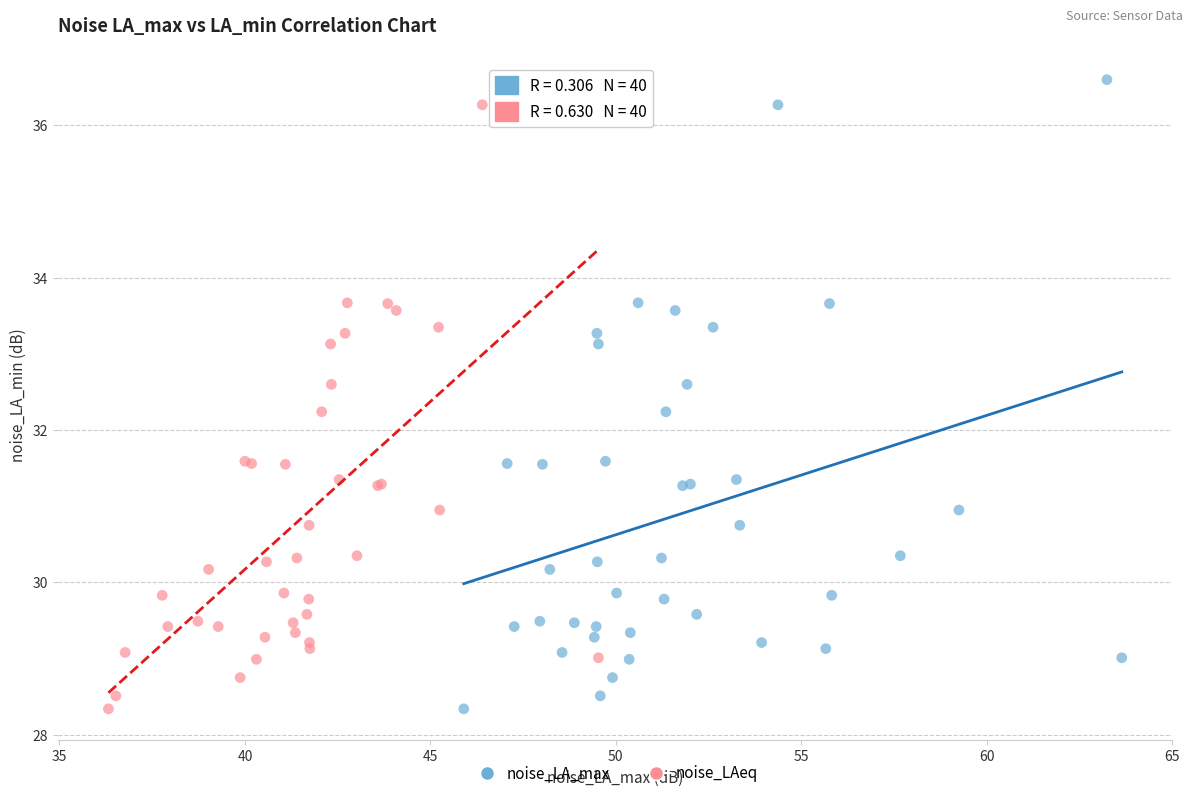

What are all the series names shown in the legend?

noise_LA_max, noise_LAeq